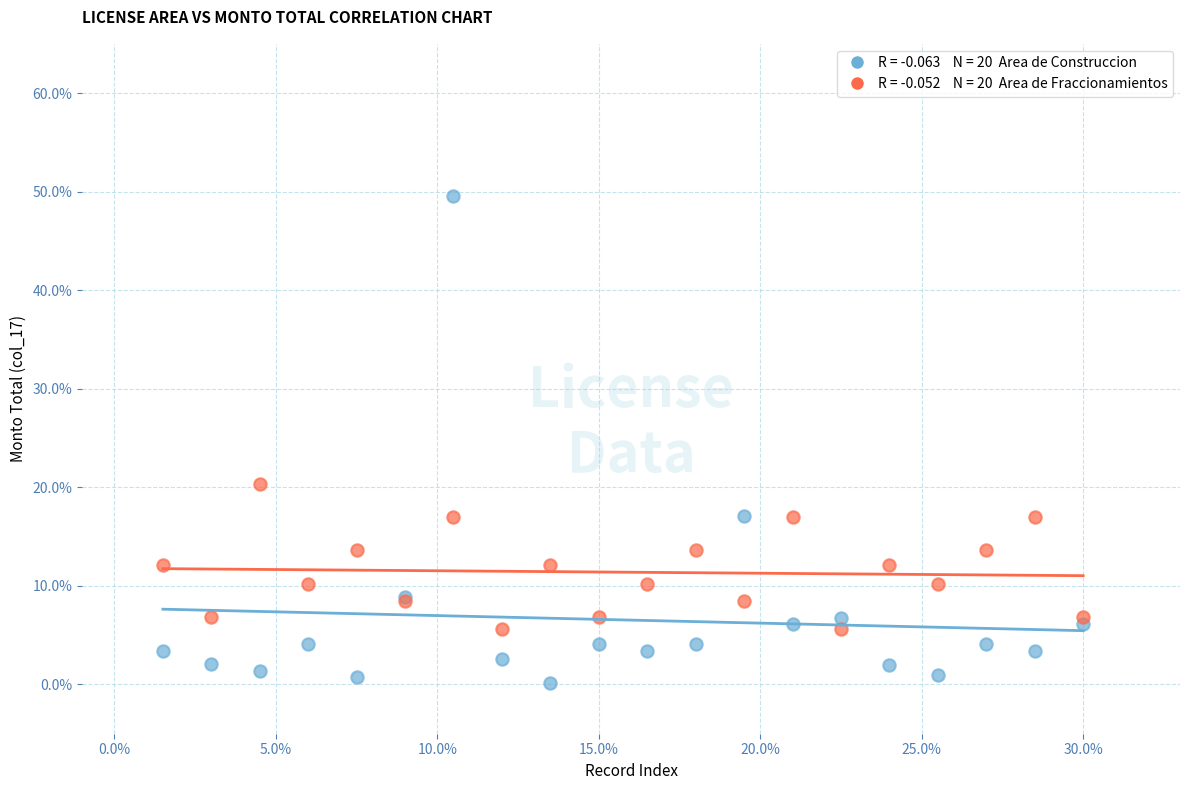

Across all series, what Y value is closest to 24?

20.4